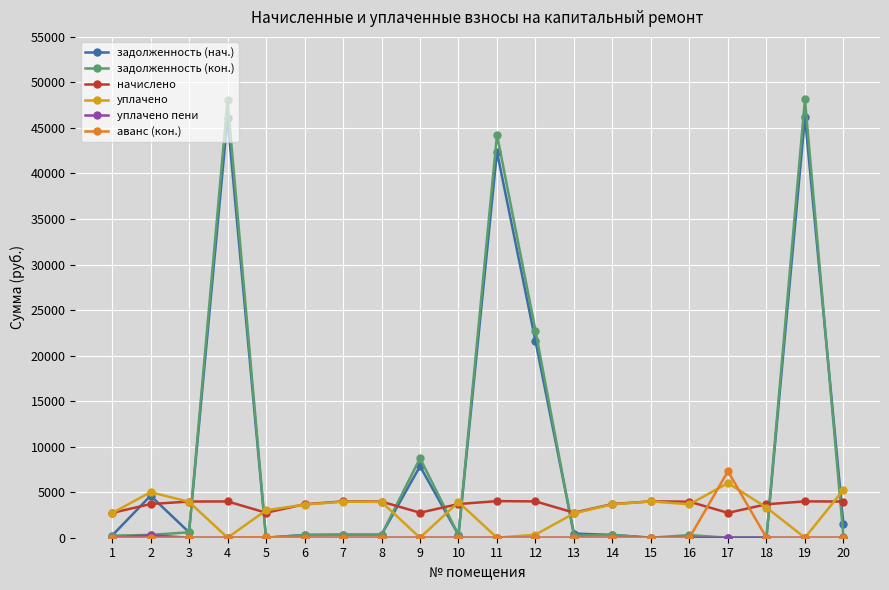

What is the greatest value displayed?

48147.1